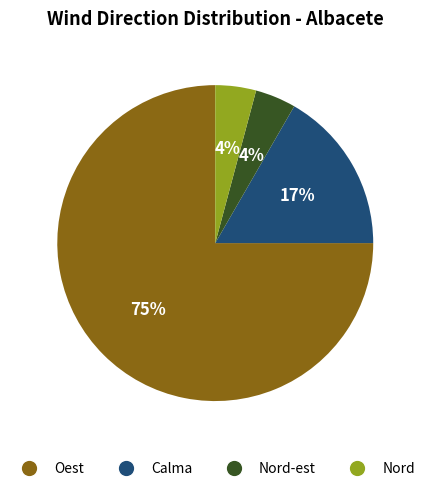

Between Oest and Nord-est, which is larger?

Oest